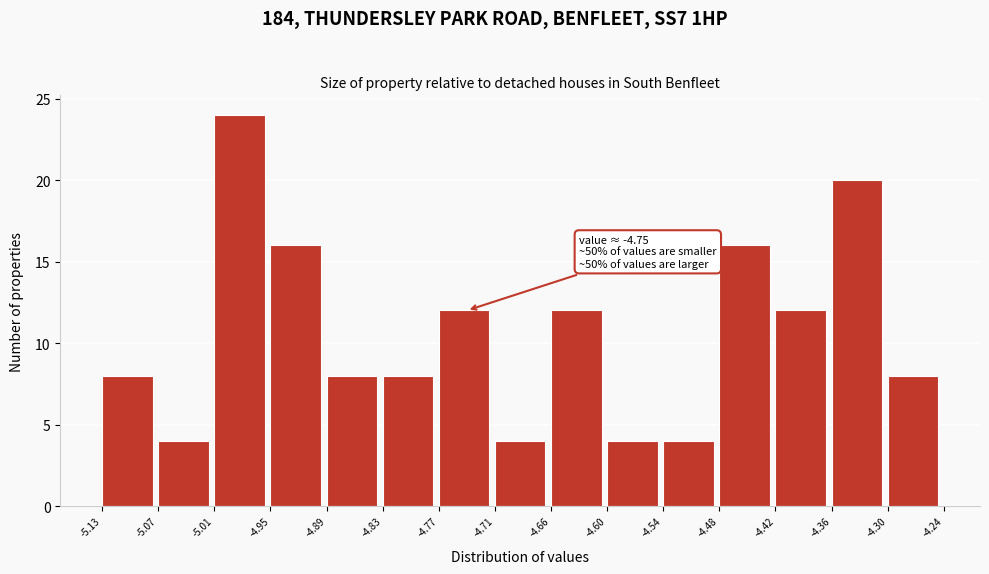

Over which range of the x-axis is the bar tallest?

-5.01 to -4.95